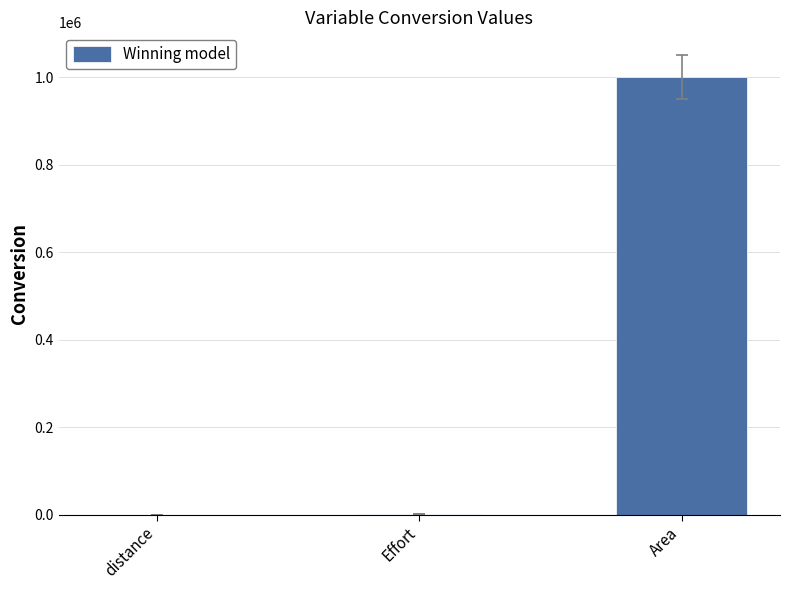

List the labels in order of value, smallest first.

distance, Effort, Area